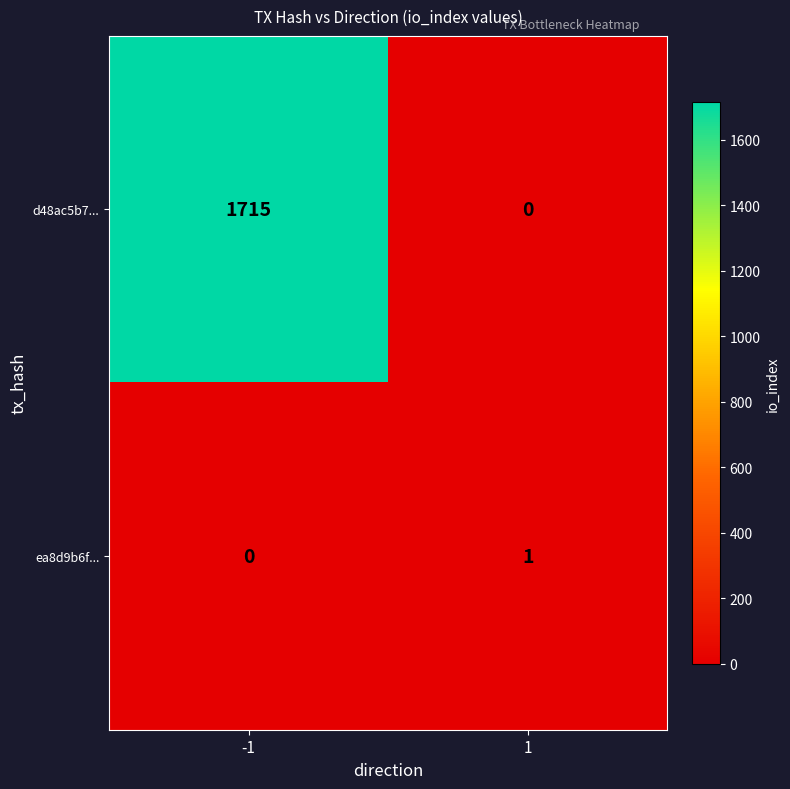

What is the total value across all series at 1?

1